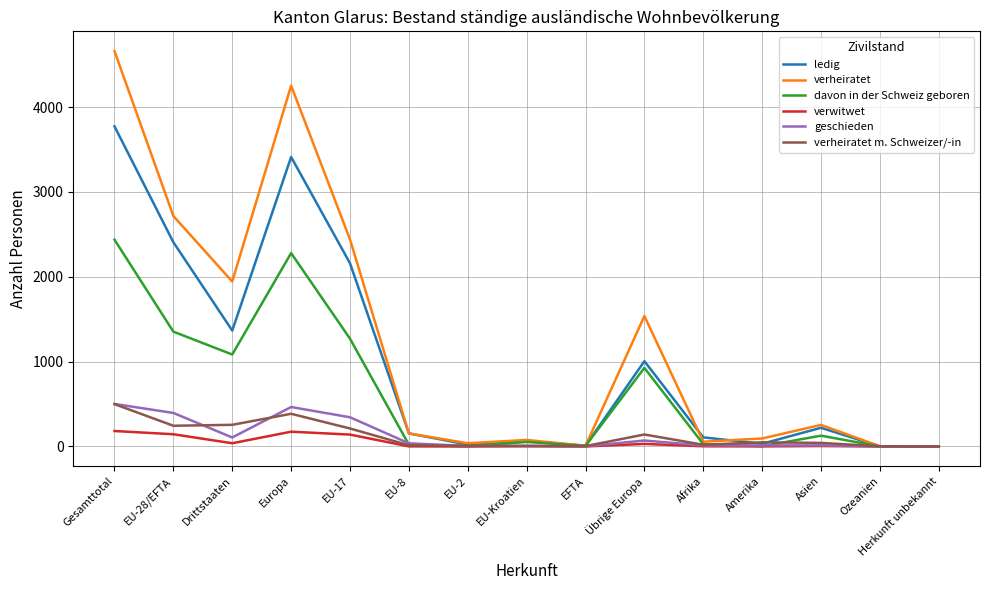

What is the maximum value for verheiratet m. Schweizer/-in?

499